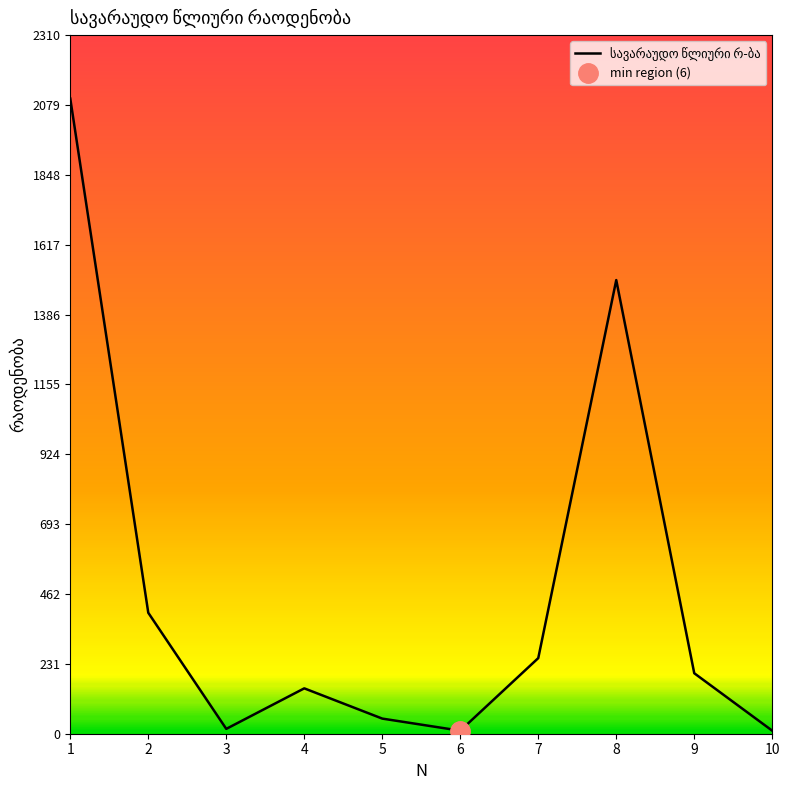

At which label is the value closest to 1055?

8